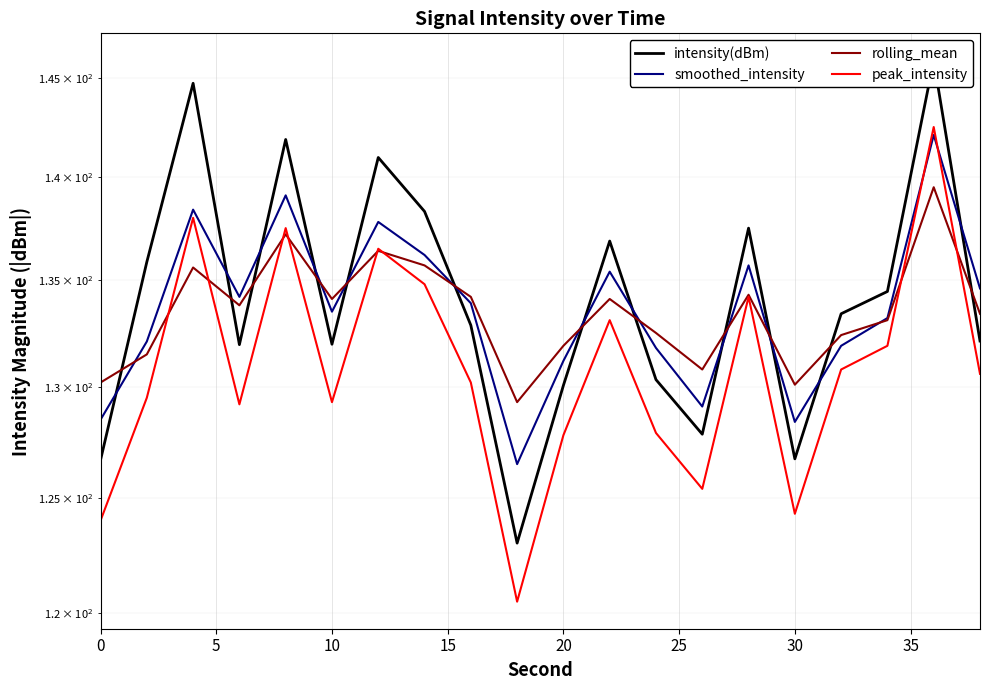

What is the difference between the second highest and second lowest values in the intensity(dBm) series?

18.0